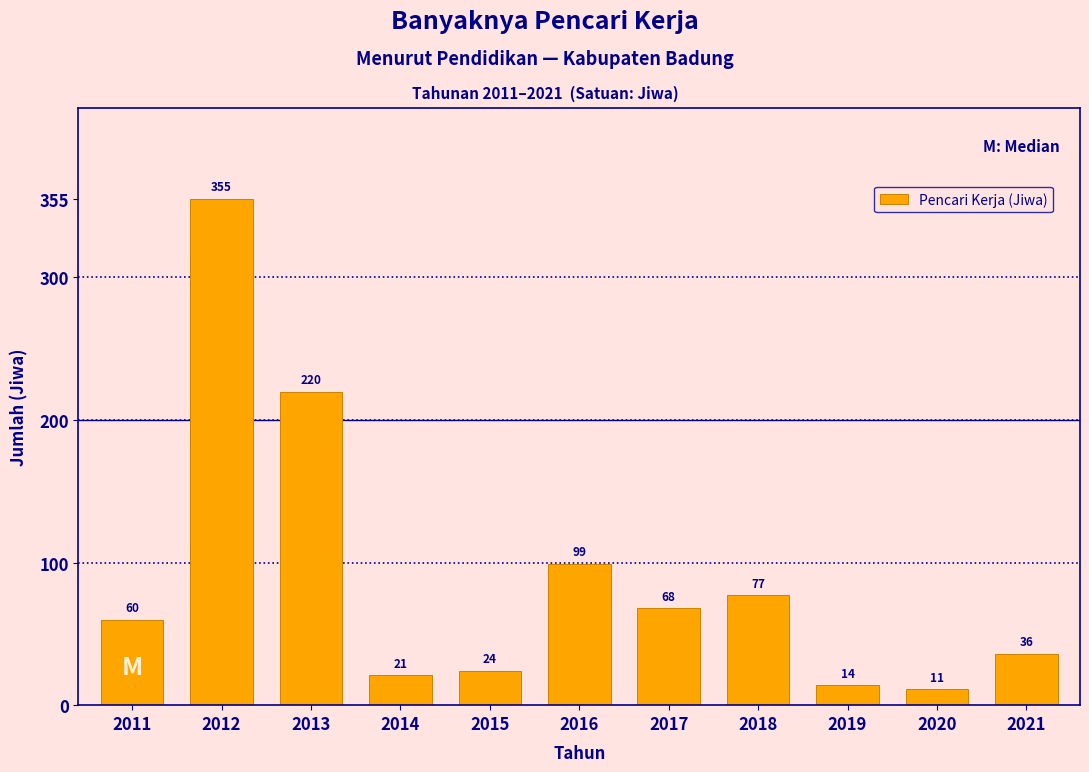

Reading left to right, extract all data points from this chart.

2011=60	2012=355	2013=220	2014=21	2015=24	2016=99	2017=68	2018=77	2019=14	2020=11	2021=36